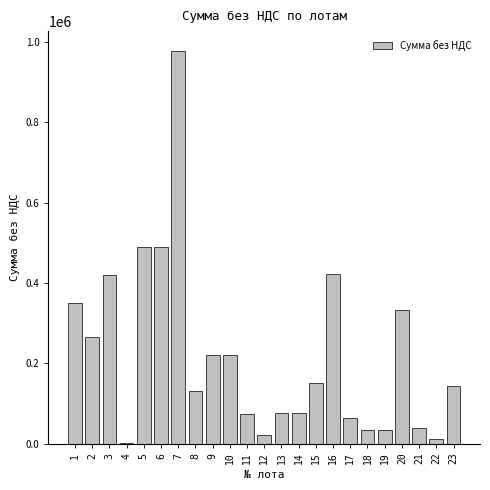

What is the greatest value displayed?

978000